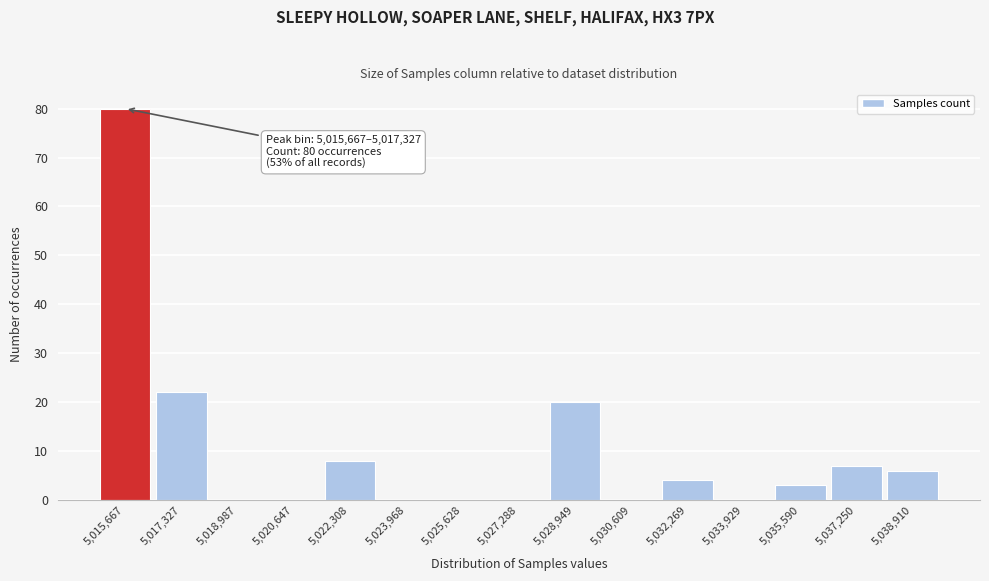

Reading left to right, what are all the values shown in this chart?

5,015,667=80	5,017,327=22	5,018,987=0	5,020,647=0	5,022,308=8	5,023,968=0	5,025,628=0	5,027,288=0	5,028,949=20	5,030,609=0	5,032,269=4	5,033,929=0	5,035,590=3	5,037,250=7	5,038,910=6